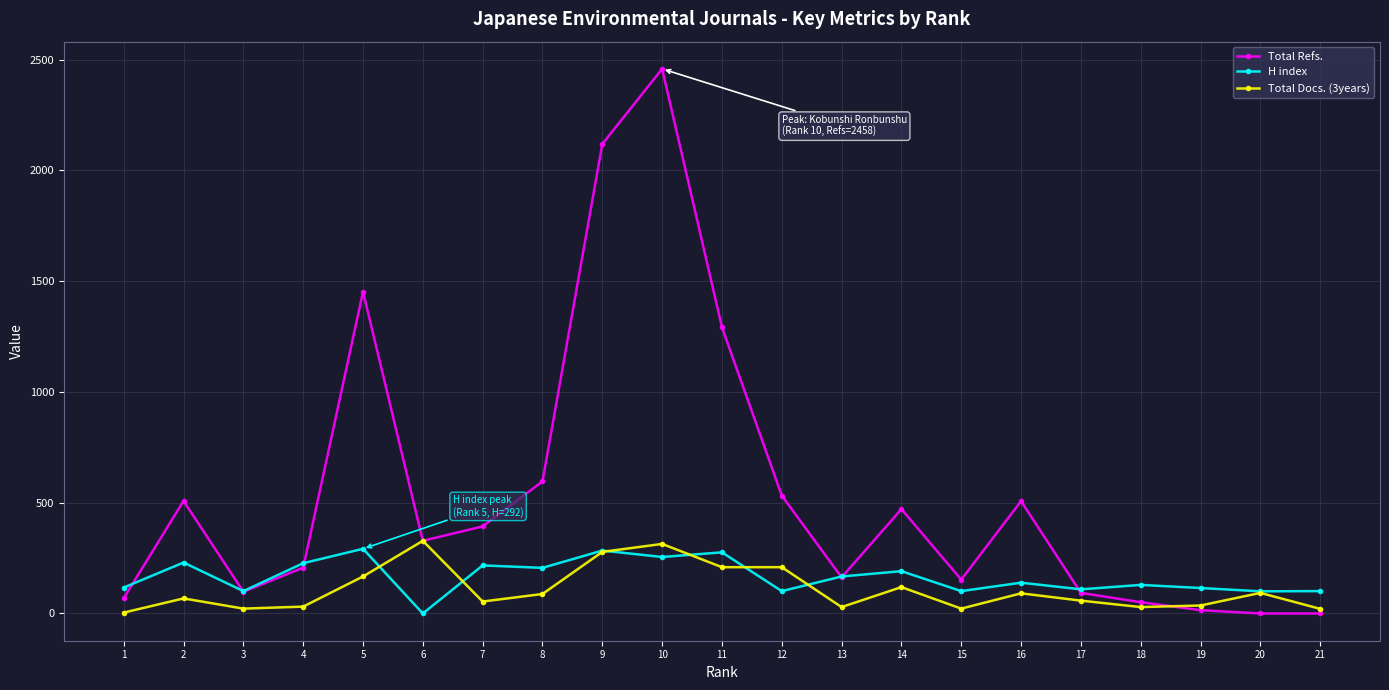

What is the total value across all series at 14?

781